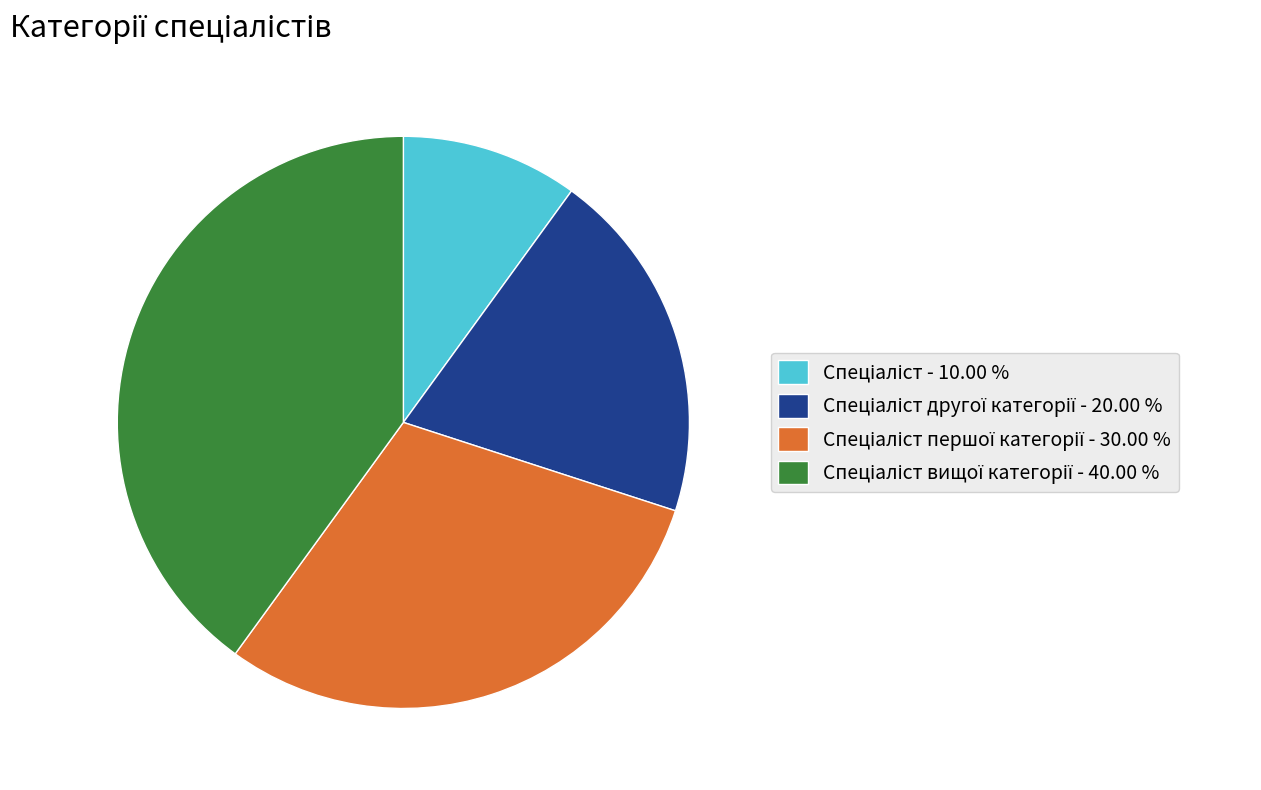

Does any single category account for the majority?

No